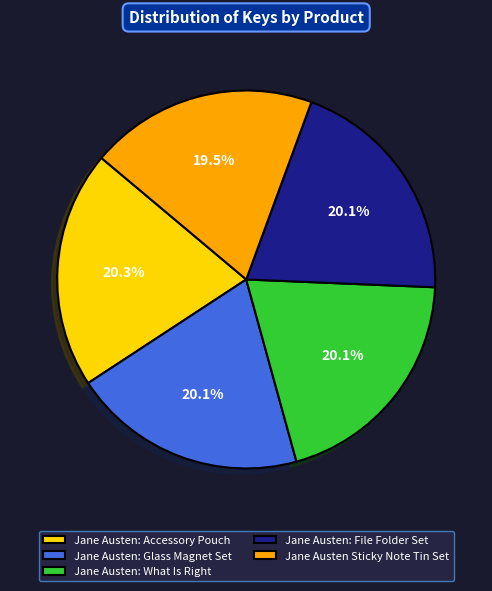

Which category has the smallest portion of the pie?

Jane Austen Sticky Note Tin Set